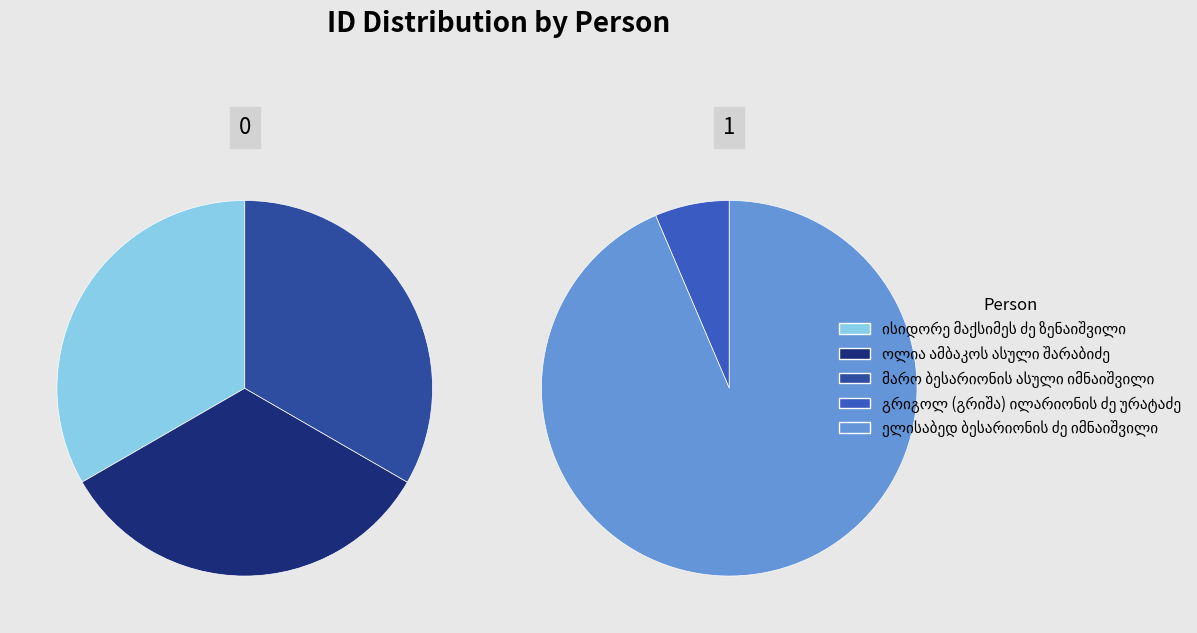

Rank the categories by value from lowest to highest.

გრიგოლ (გრიშა) ილარიონის ძე ურატაძე, ოლია ამბაკოს ასული შარაბიძე, ისიდორე მაქსიმეს ძე ზენაიშვილი, მარო ბესარიონის ასული იმნაიშვილი, ელისაბედ ბესარიონის ძე იმნაიშვილი